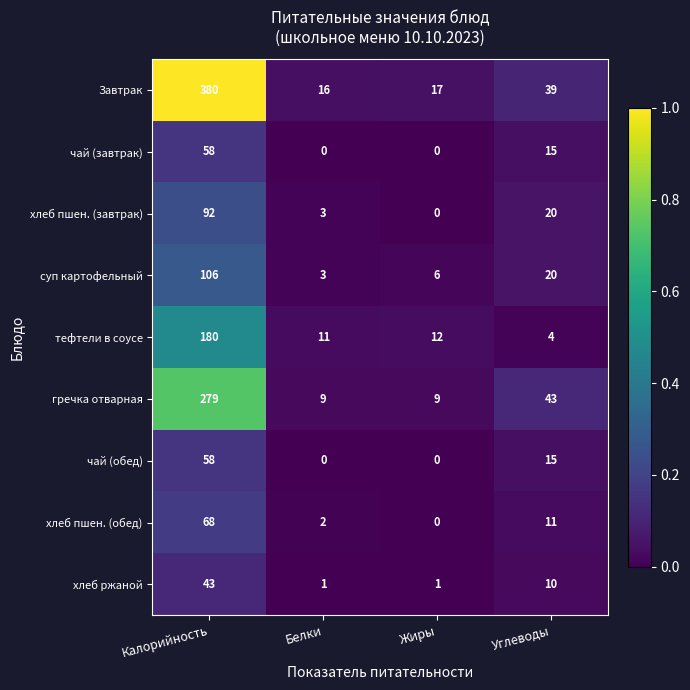

Which category has the lowest value in the хлеб пшен. (завтрак) series?

Жиры